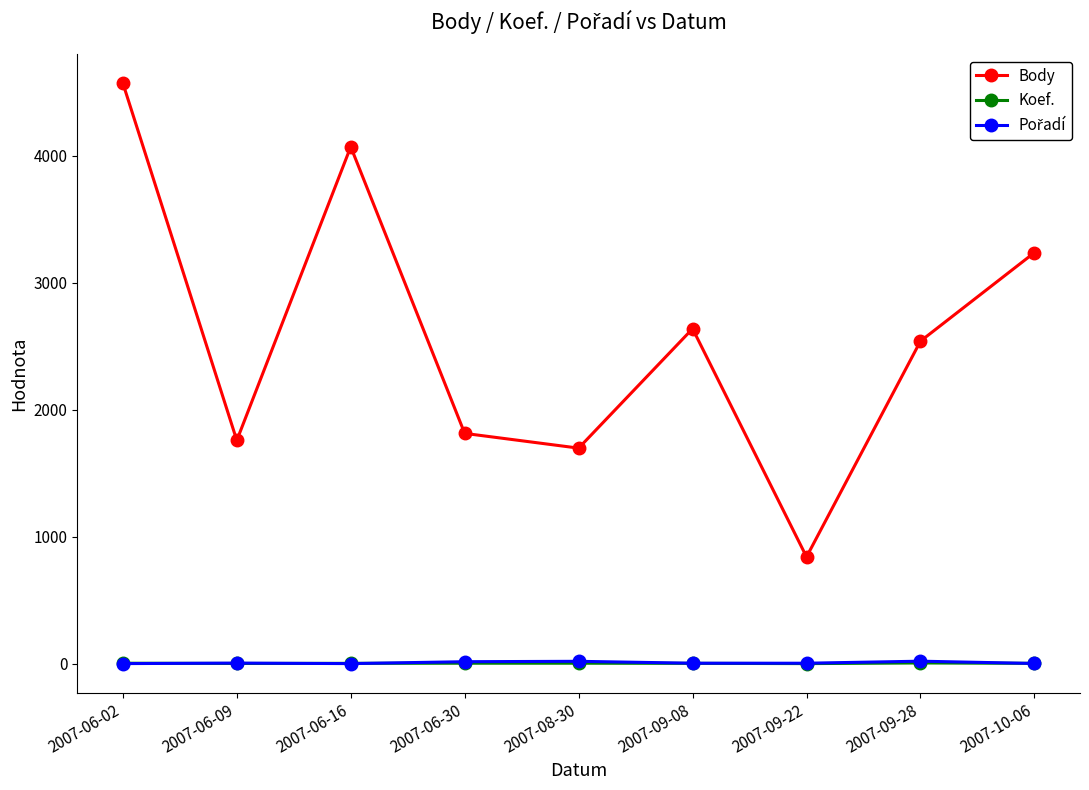

Rank the categories by Body value from lowest to highest.

2007-09-22, 2007-08-30, 2007-06-09, 2007-06-30, 2007-09-28, 2007-09-08, 2007-10-06, 2007-06-16, 2007-06-02